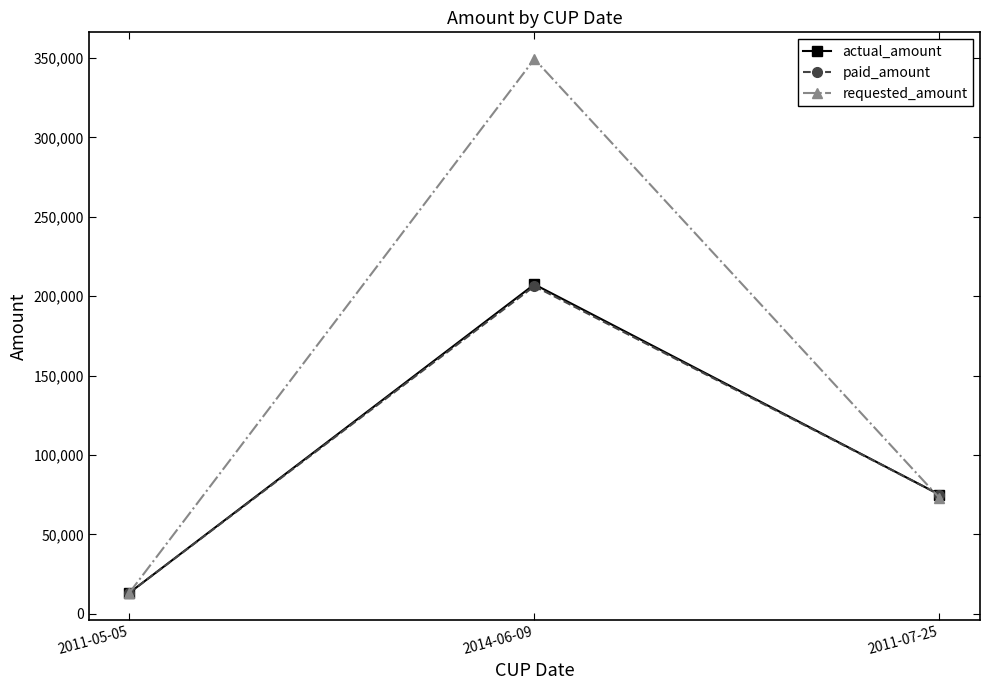

Reading left to right, extract all data points from this chart.

actual_amount: 13175	207468	75048
paid_amount: 13175	206360	75048
requested_amount: 13175	349409	72890